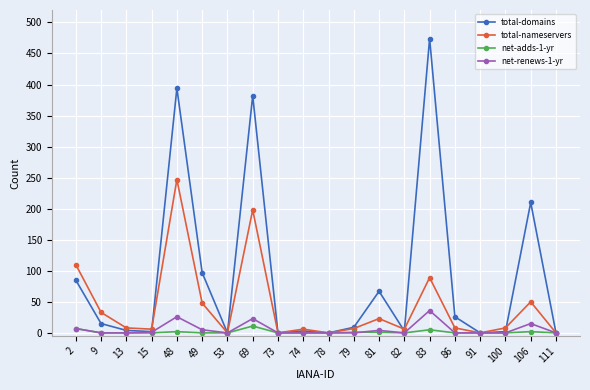

The value of total-nameservers at 49 is 48. True or false?

True